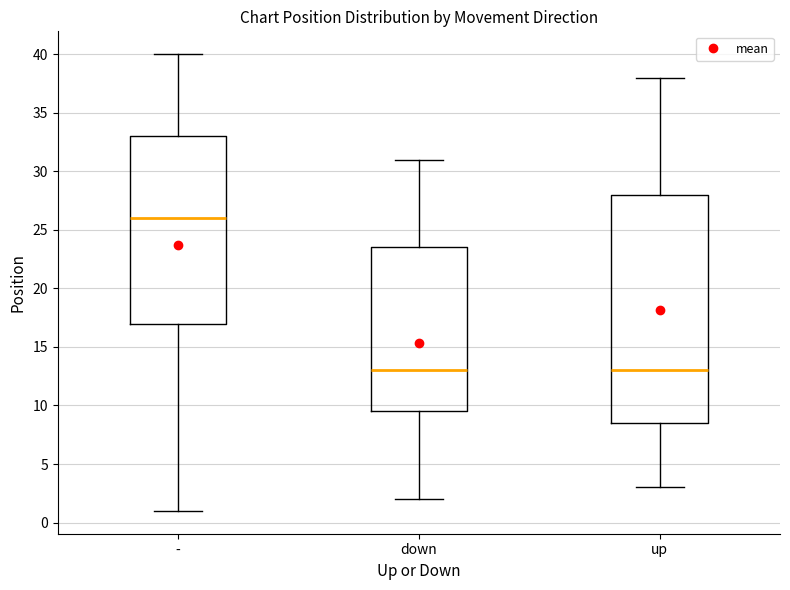

Which box's median line is the highest?

-